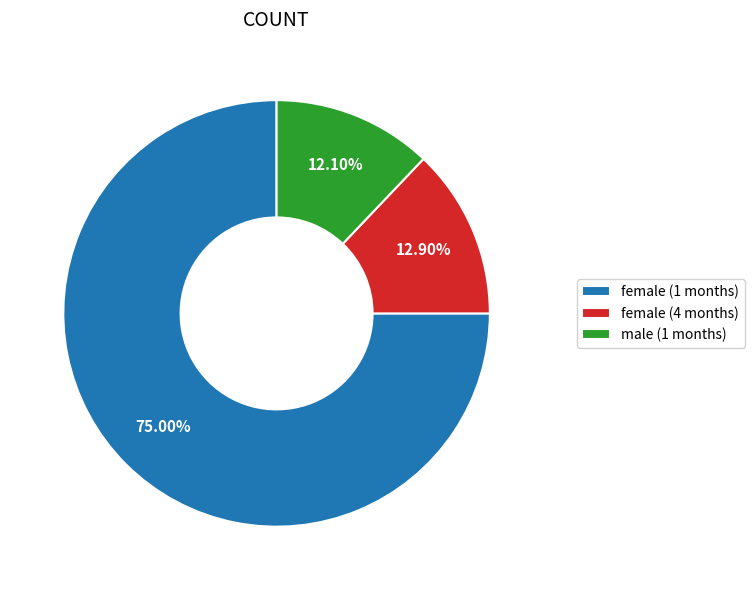

To the nearest percent, what percentage of the pie is female (4 months)?

13%